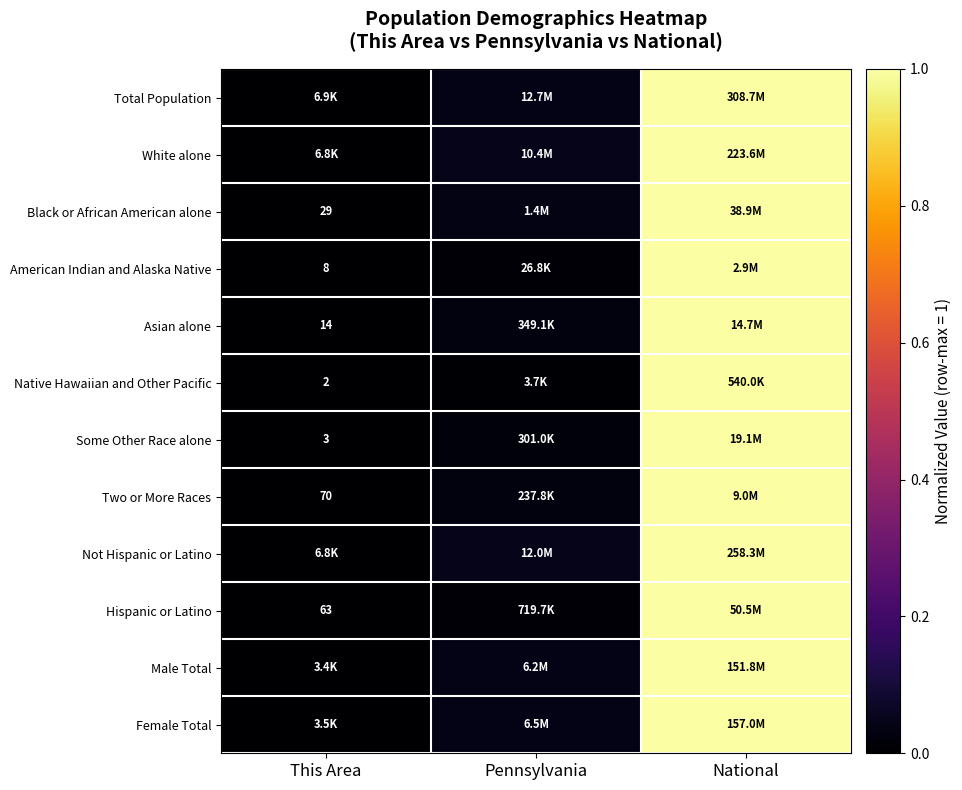

Is it true that Male Total equals 0.0 at Pennsylvania?

False